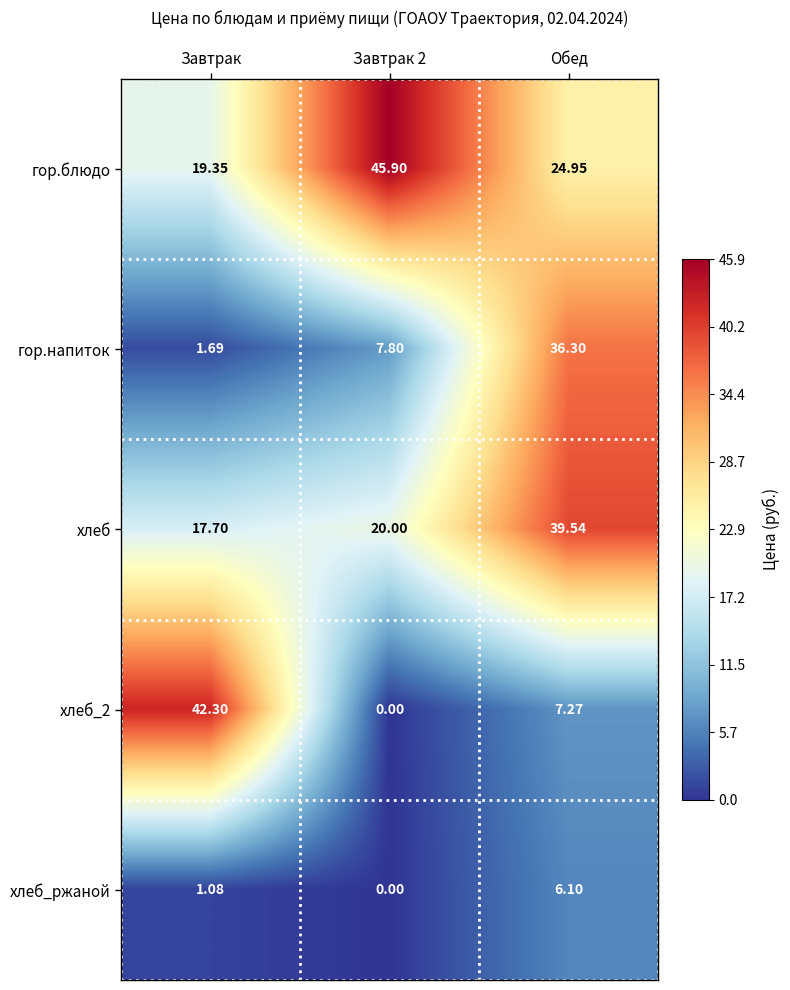

List the series in order of their peak value, highest first.

гор.блюдо, хлеб_2, хлеб, гор.напиток, хлеб_ржаной